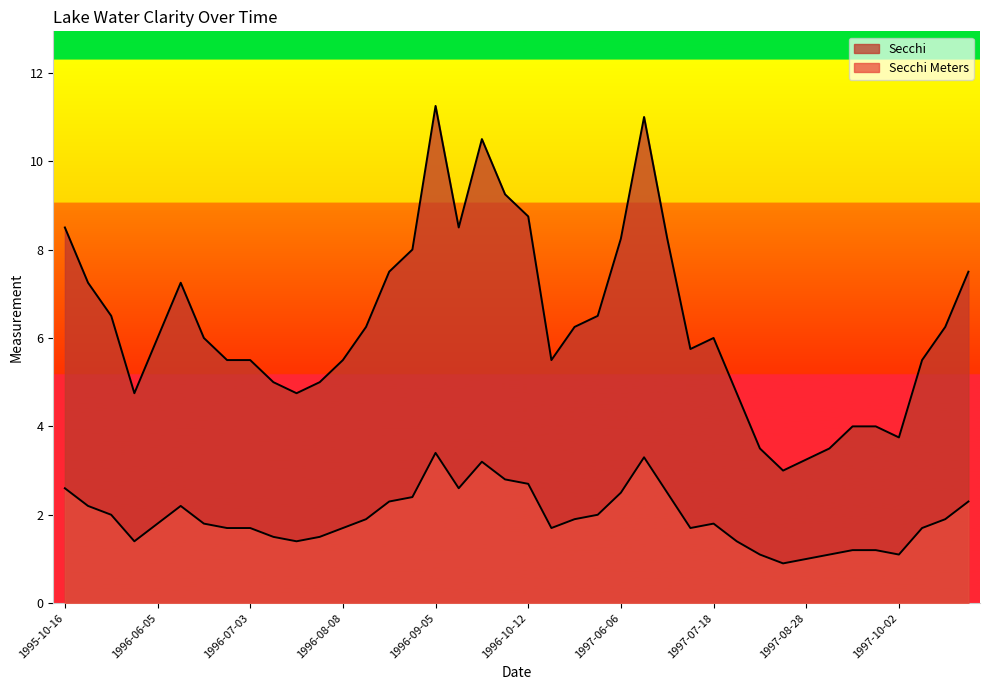

Rank the series at 1995-10-25 from lowest to highest value.

Secchi Meters, Secchi